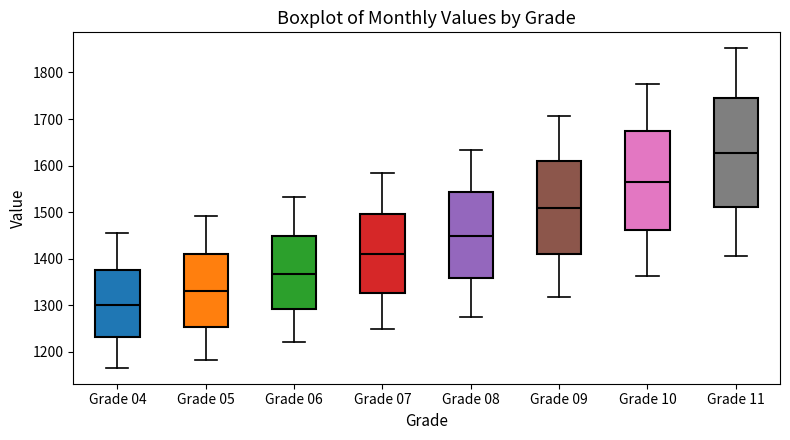

Which box's median line is the highest?

Grade 11